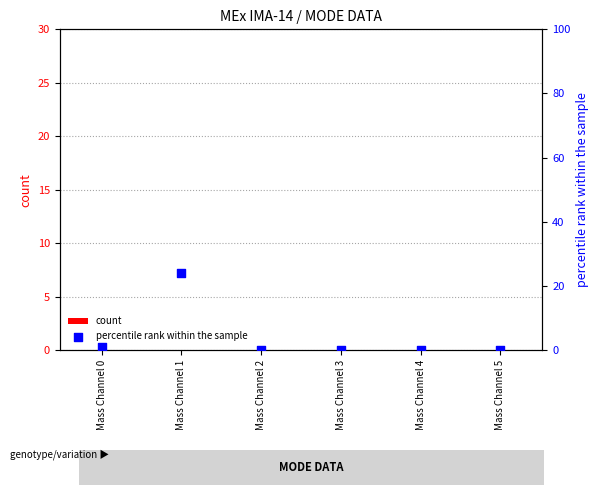

What are all the series names shown in the legend?

count, percentile rank within the sample